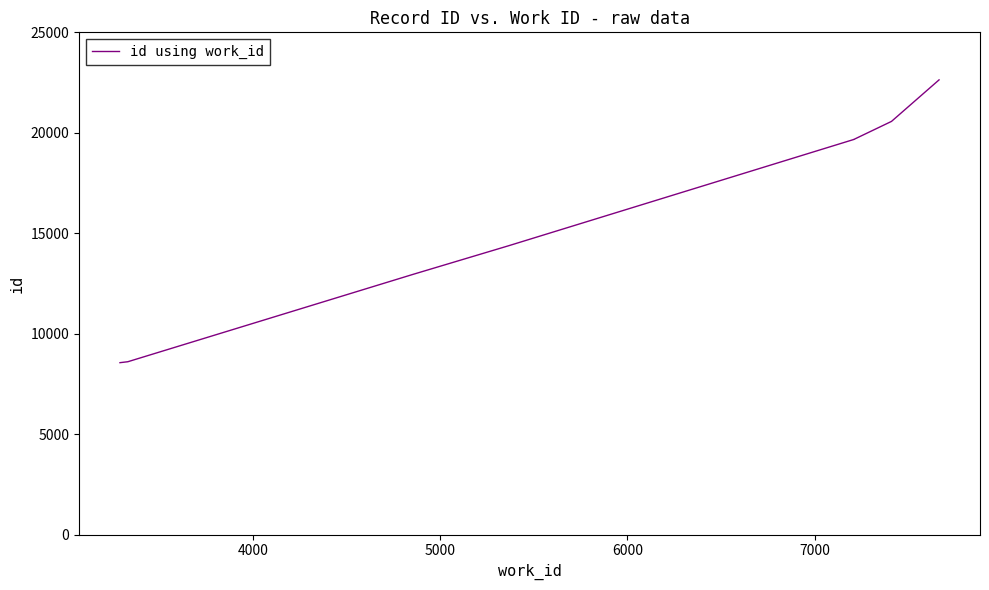

How many lines are shown in the chart?

1